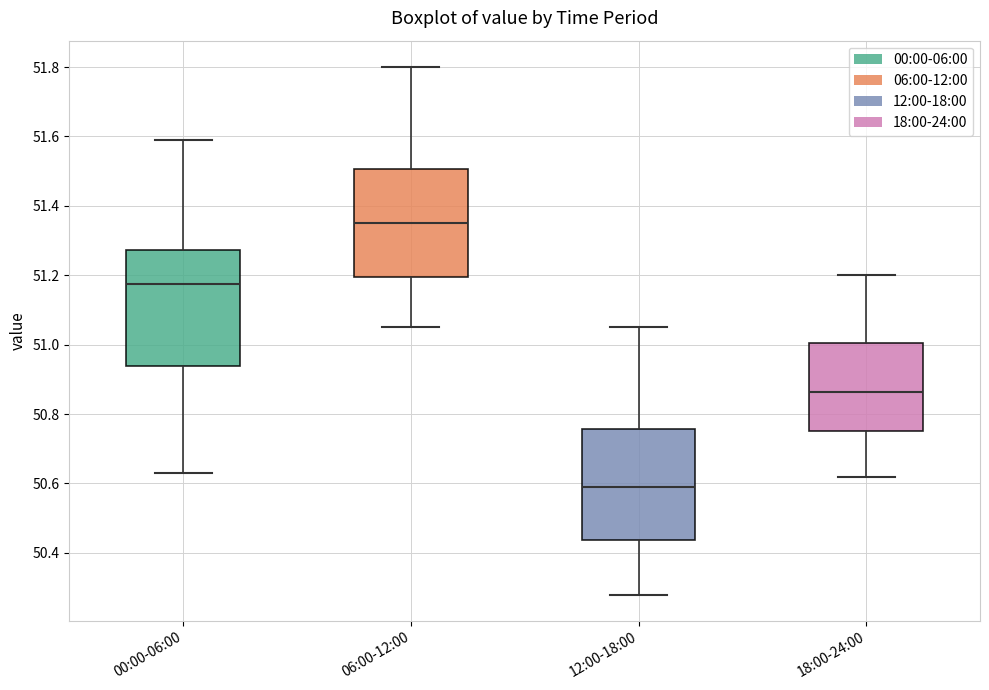

Reading left to right, read every box against the y-axis: the position of its median line, the range the box covers, and the ends of its whiskers. The values are not printed on the chart, so give them approximately, as read against the axis.

00:00-06:00: median 51.18, box 50.94 to 51.28, whiskers 50.64 to 51.60
06:00-12:00: median 51.36, box 51.20 to 51.50, whiskers 51.06 to 51.80
12:00-18:00: median 50.60, box 50.44 to 50.76, whiskers 50.28 to 51.06
18:00-24:00: median 50.86, box 50.76 to 51.00, whiskers 50.62 to 51.20